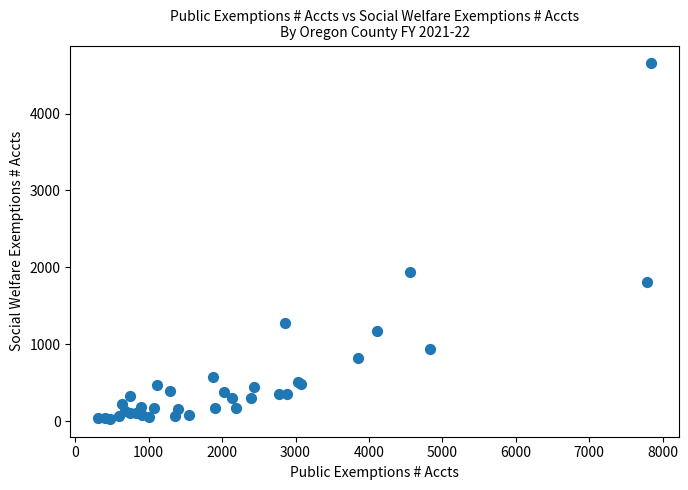

What Y value in the scatter plot is closest to 2340?

1942